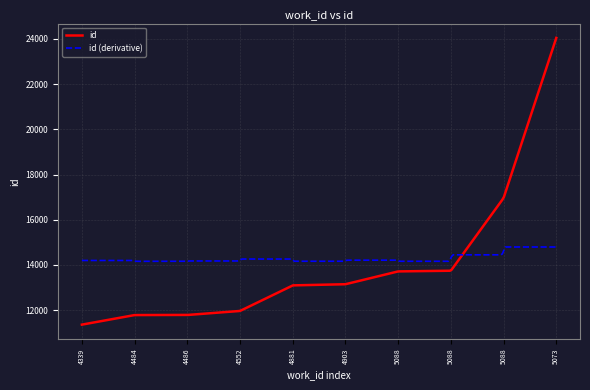

What is the smallest value displayed?

11361.0